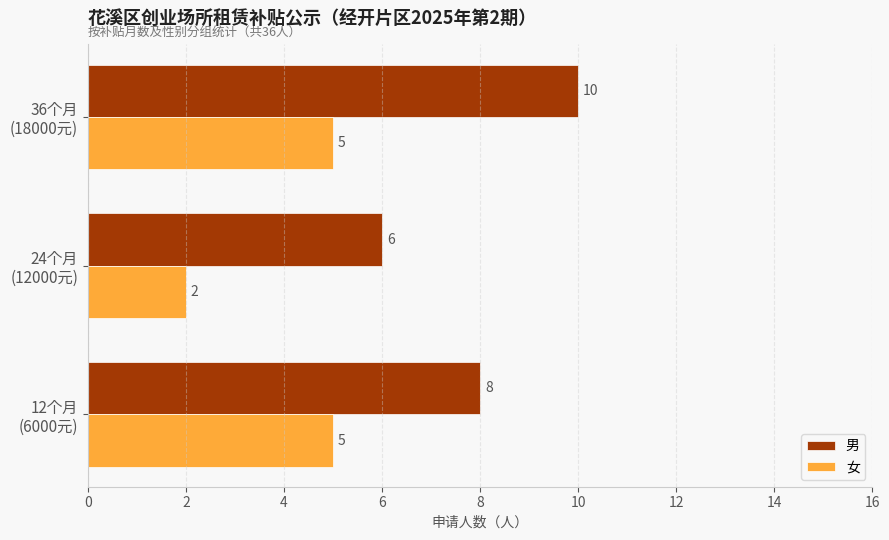

Which series has the largest range (max minus min)?

男